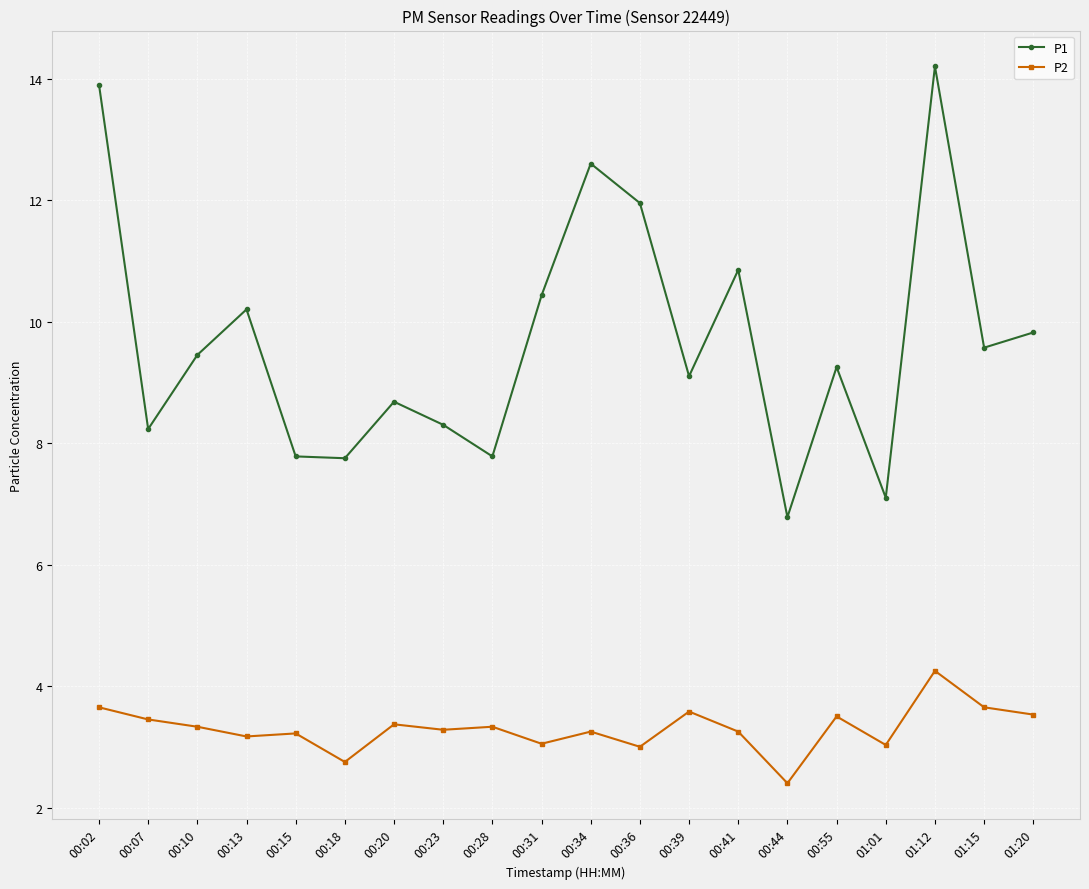

Which category has the highest value in the P1 series?

01:12